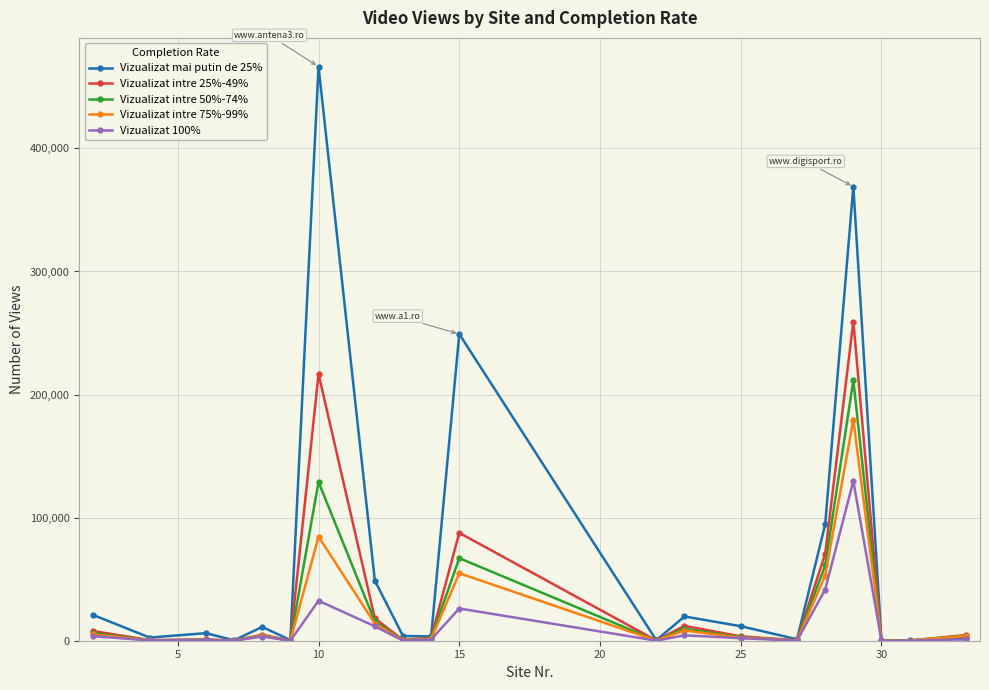

At how many categories does at least one series exceed 312636?

2